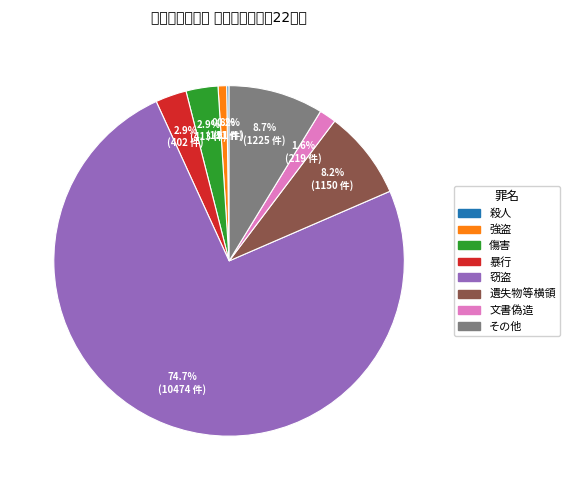

To the nearest percent, what portion does 遺失物等横領 represent?

8%